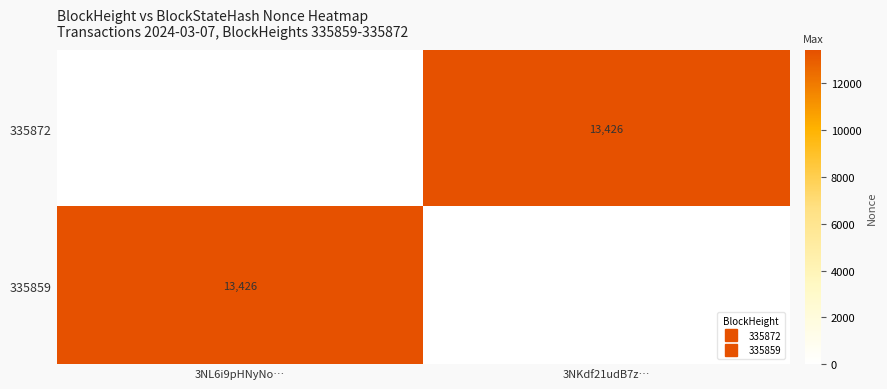

Which series has the largest range (max minus min)?

335872